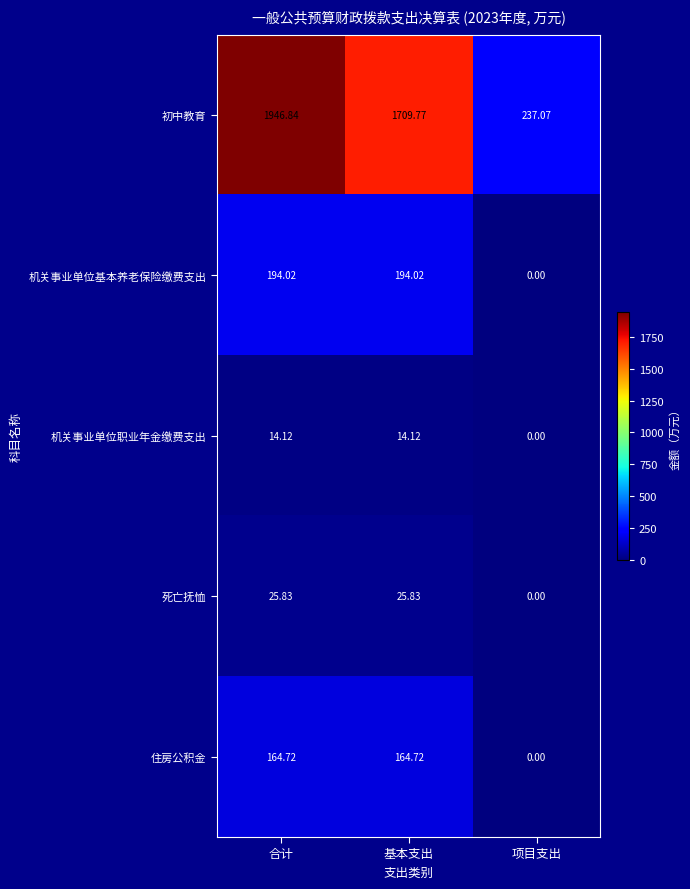

Which series has the largest total across all categories?

初中教育